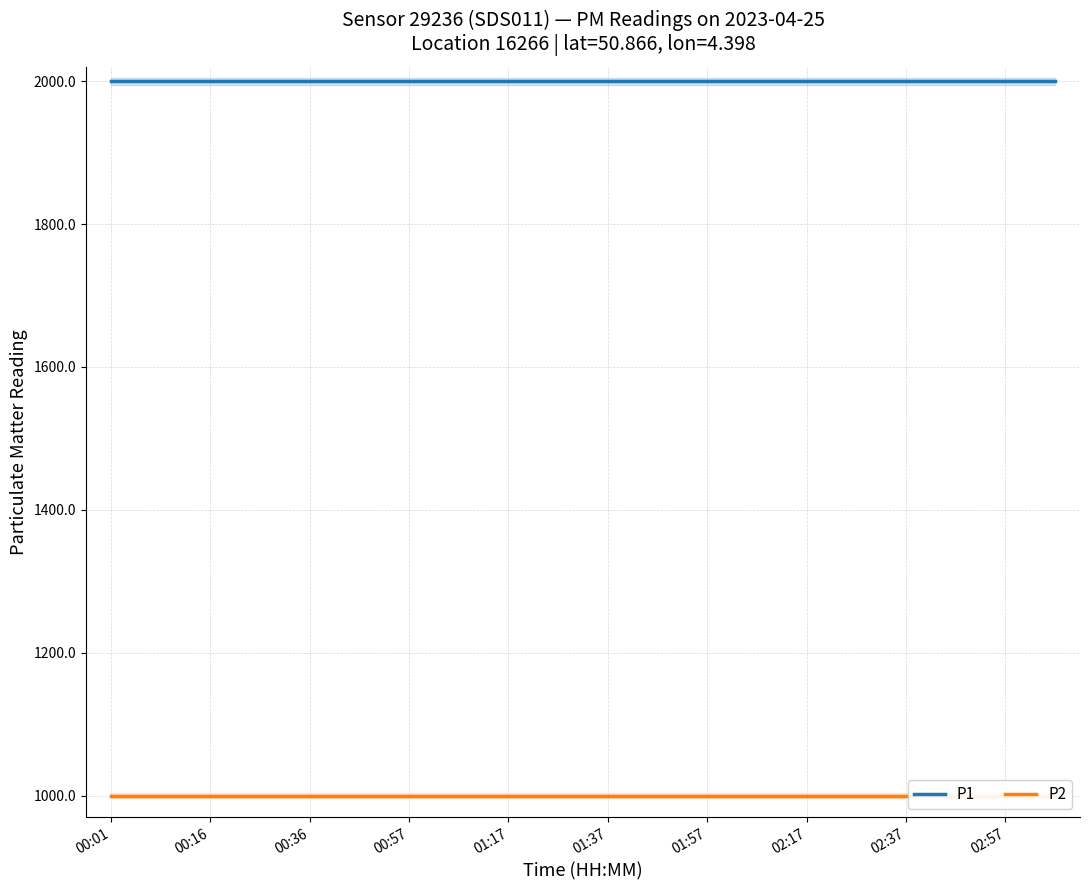

Count the number of categories in the chart.

20